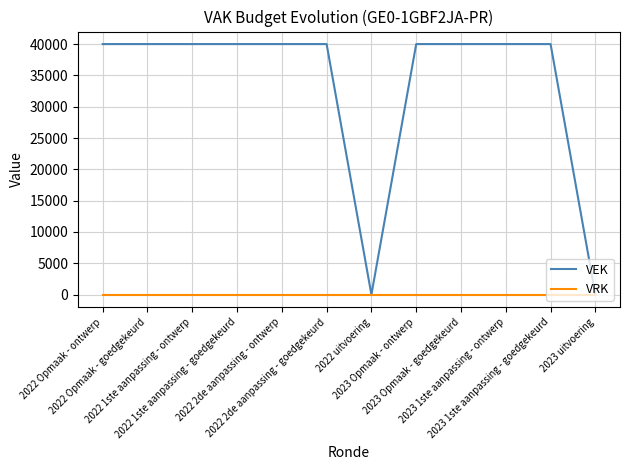

Reading left to right, extract all data points from this chart.

VEK: 2022 Opmaak - ontwerp=40000	2022 Opmaak - goedgekeurd=40000	2022 1ste aanpassing - ontwerp=40000	2022 1ste aanpassing - goedgekeurd=40000	2022 2de aanpassing - ontwerp=40000	2022 2de aanpassing - goedgekeurd=40000	2022 uitvoering=0	2023 Opmaak - ontwerp=40000	2023 Opmaak - goedgekeurd=40000	2023 1ste aanpassing - ontwerp=40000	2023 1ste aanpassing - goedgekeurd=40000	2023 uitvoering=0
VRK: 2022 Opmaak - ontwerp=0	2022 Opmaak - goedgekeurd=0	2022 1ste aanpassing - ontwerp=0	2022 1ste aanpassing - goedgekeurd=0	2022 2de aanpassing - ontwerp=0	2022 2de aanpassing - goedgekeurd=0	2022 uitvoering=0	2023 Opmaak - ontwerp=0	2023 Opmaak - goedgekeurd=0	2023 1ste aanpassing - ontwerp=0	2023 1ste aanpassing - goedgekeurd=0	2023 uitvoering=0